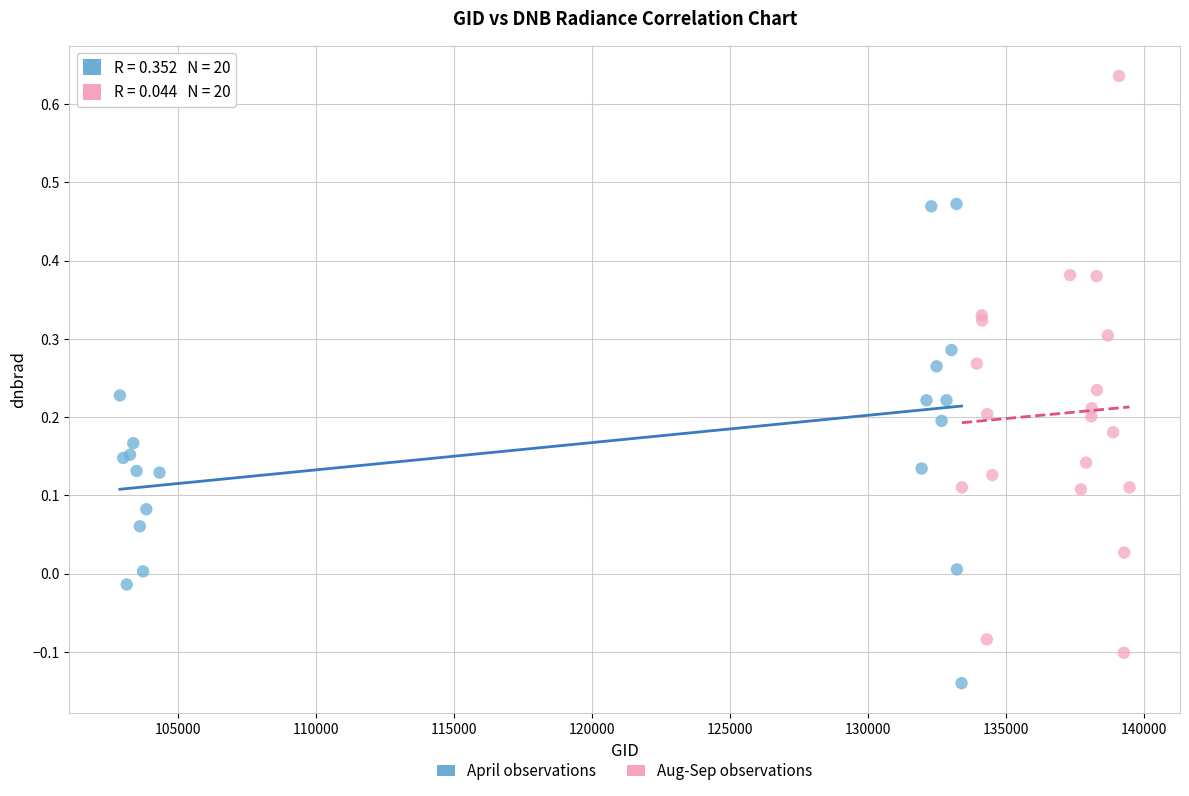

Which series has the widest spread of Y values?

Aug-Sep observations